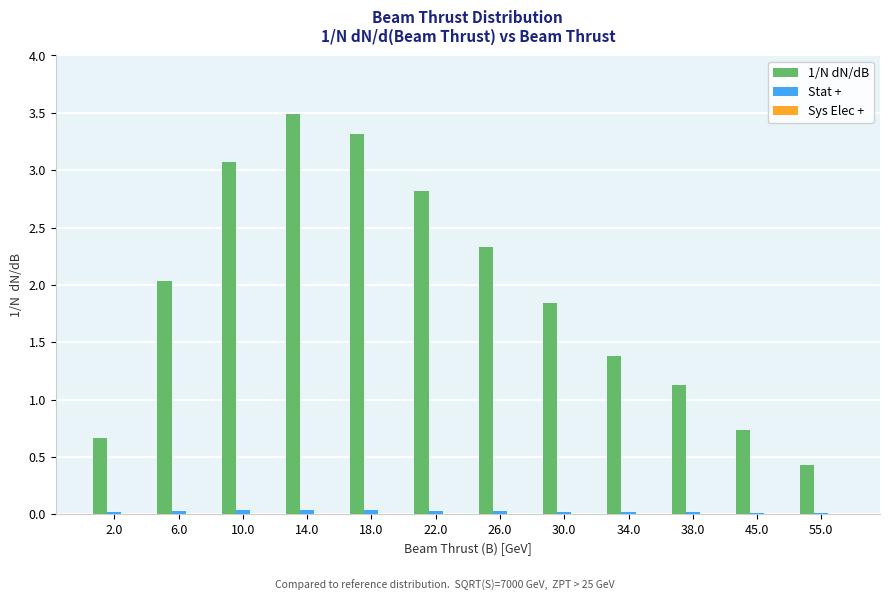

Which series has the largest total across all categories?

1/N dN/dB